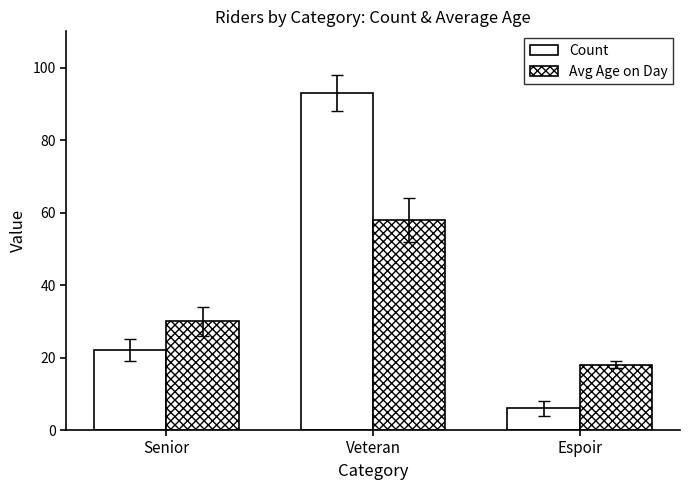

What is the difference between the highest and lowest values at Veteran?

35